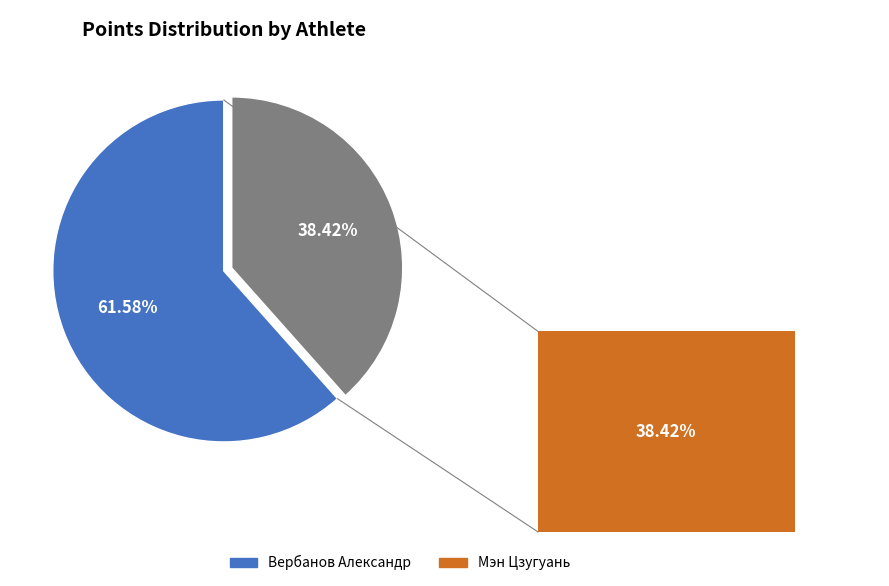

Which slice is the smallest?

Мэн Цзугуань